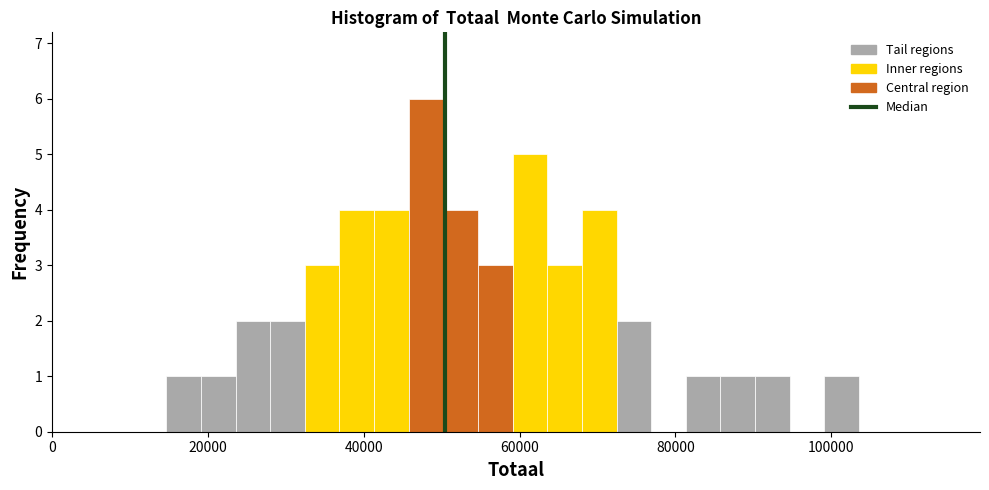

Read against the x-axis, roughly where is the centre of the tallest bar?

48000